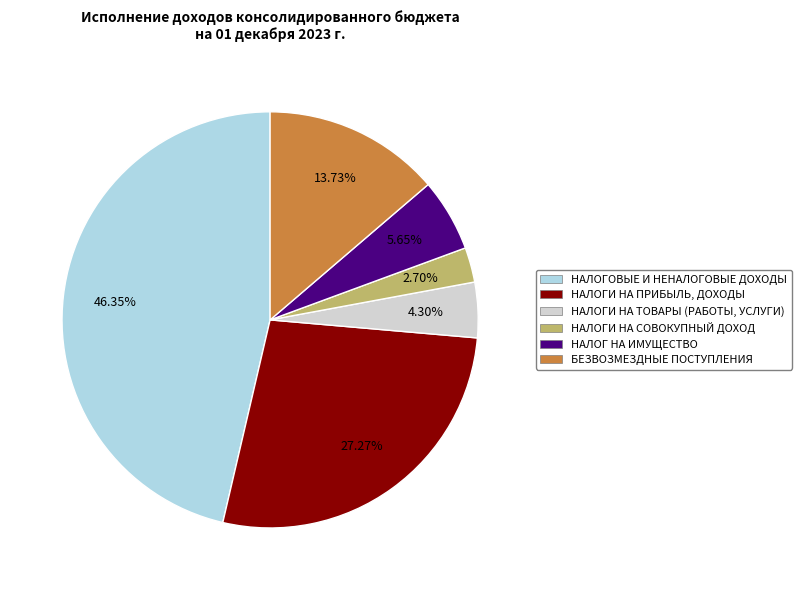

Is it true that НАЛОГОВЫЕ И НЕНАЛОГОВЫЕ ДОХОДЫ is 55% of the pie?

False